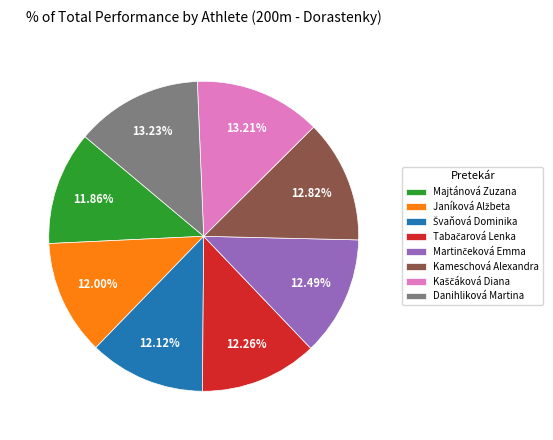

Is there a majority slice in this chart?

No